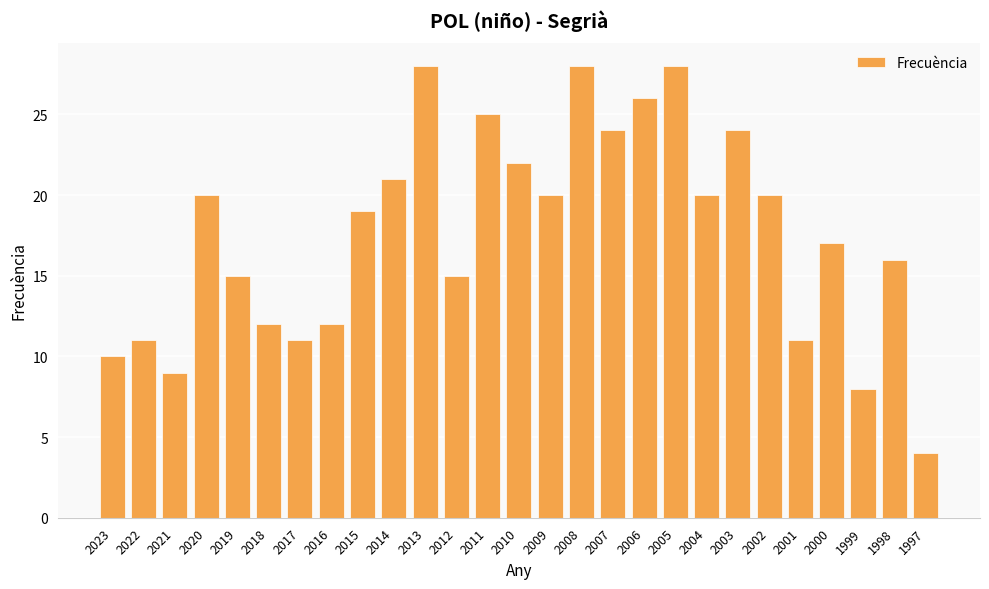

Is it true that the value at 2014 is 34?

False